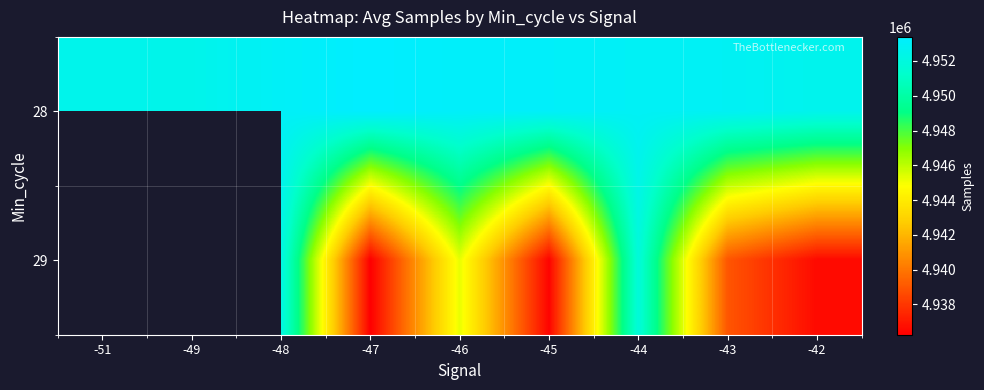

What is the average value of the 28 series?

4952907.9